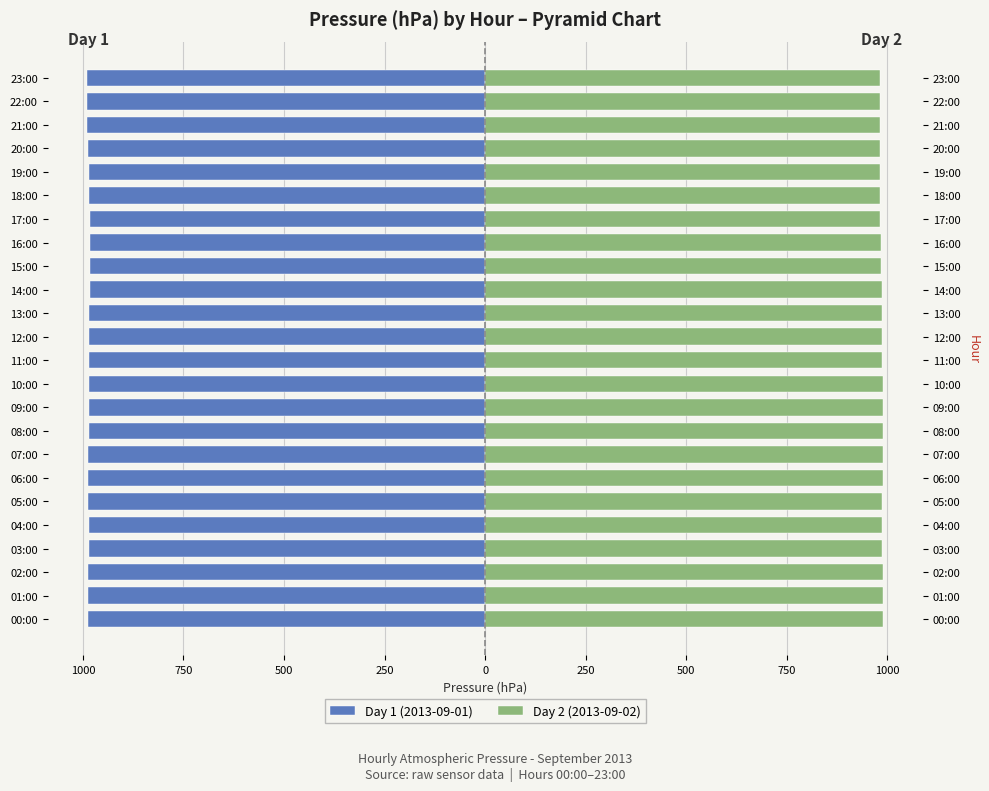

Between 09:00 and 16:00, which series saw the biggest shift?

Day 2 (2013-09-02)